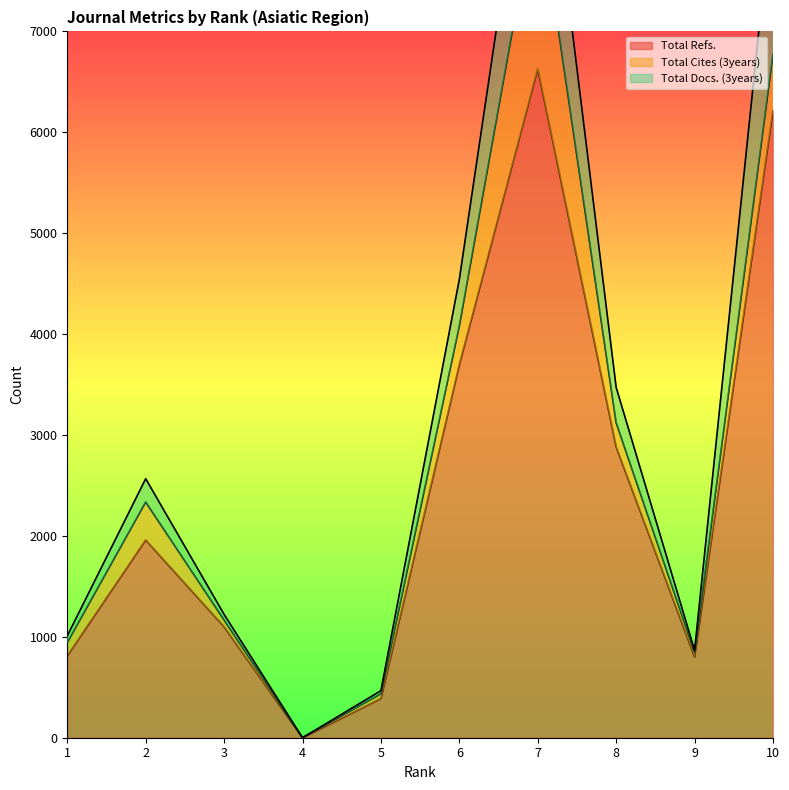

What is the sum of the Total Refs. values at 1 and 4?

812